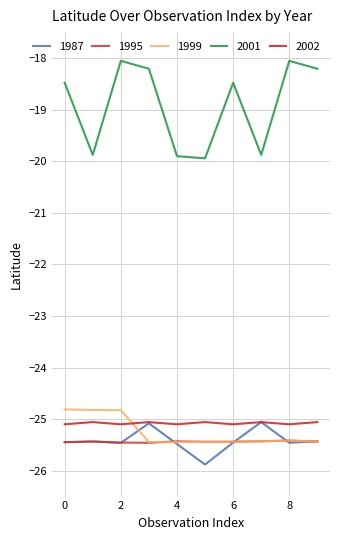

True or false: 2002 and 1995 intersect in this chart.

False